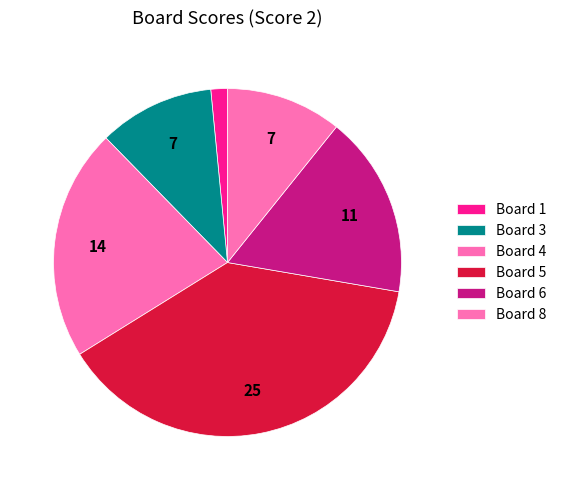

Count the number of slices in the pie.

6